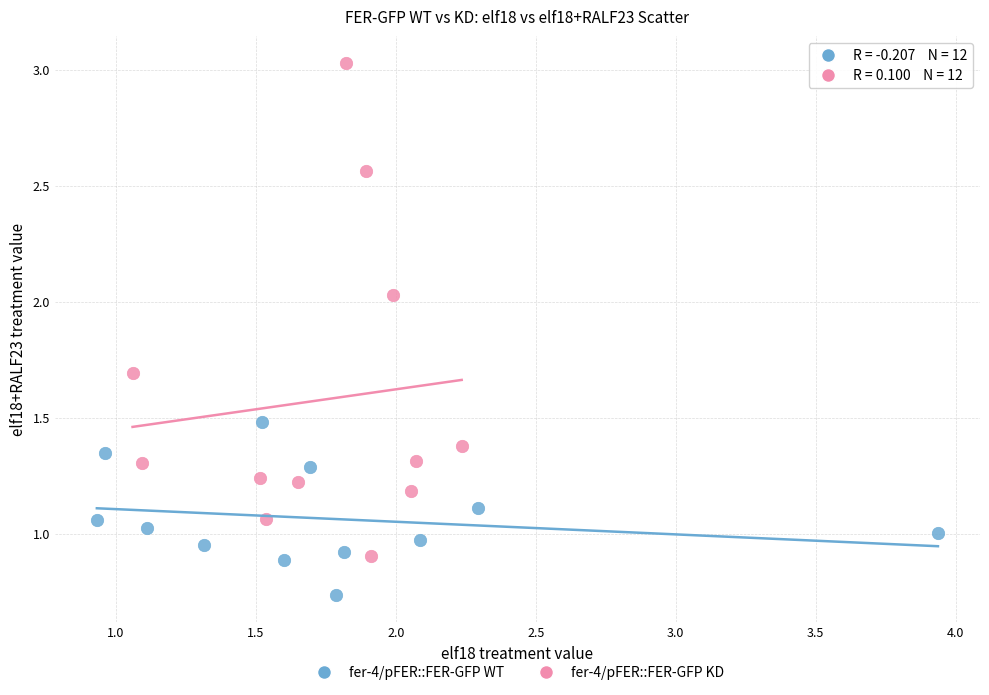

Which series reaches the maximum Y coordinate?

fer-4/pFER::FER-GFP KD